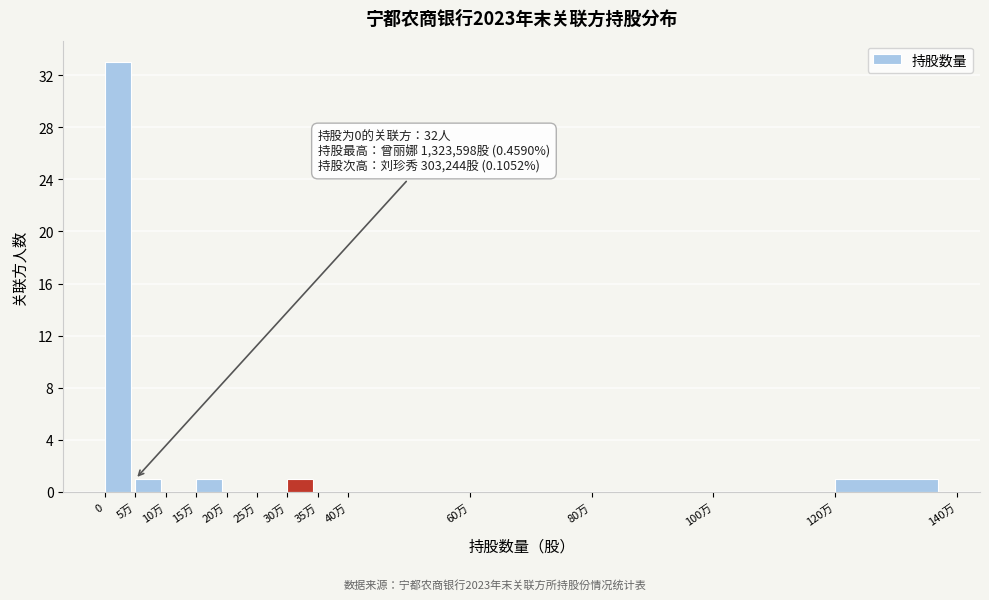

Reading right to left, transcribe all the data shown in this chart.

120万=1	100万=0	80万=0	60万=0	40万=0	35万=0	30万=1	25万=0	20万=0	15万=1	10万=0	5万=1	0=33